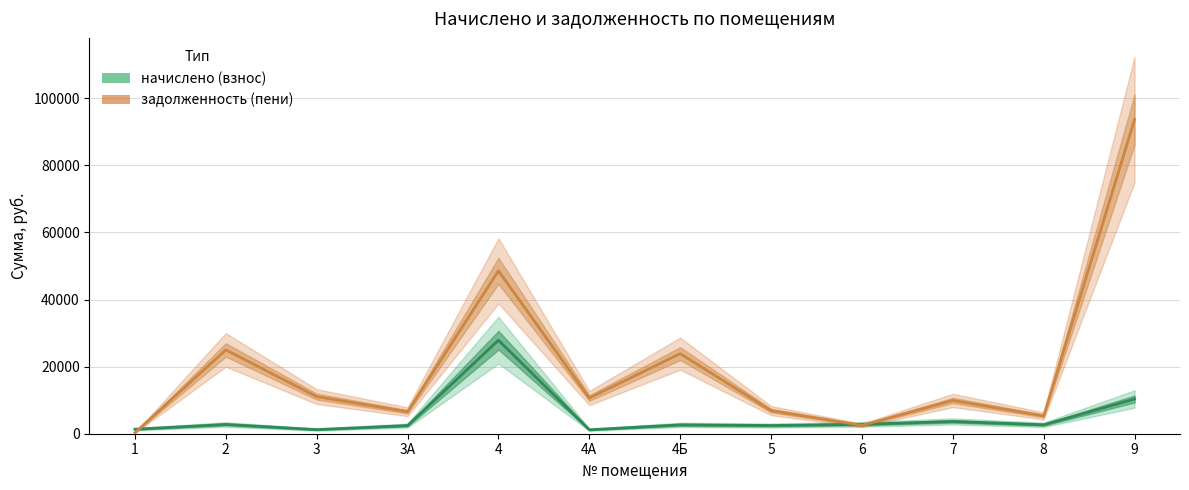

How many data points in начислено (взнос) are above 2655?

6